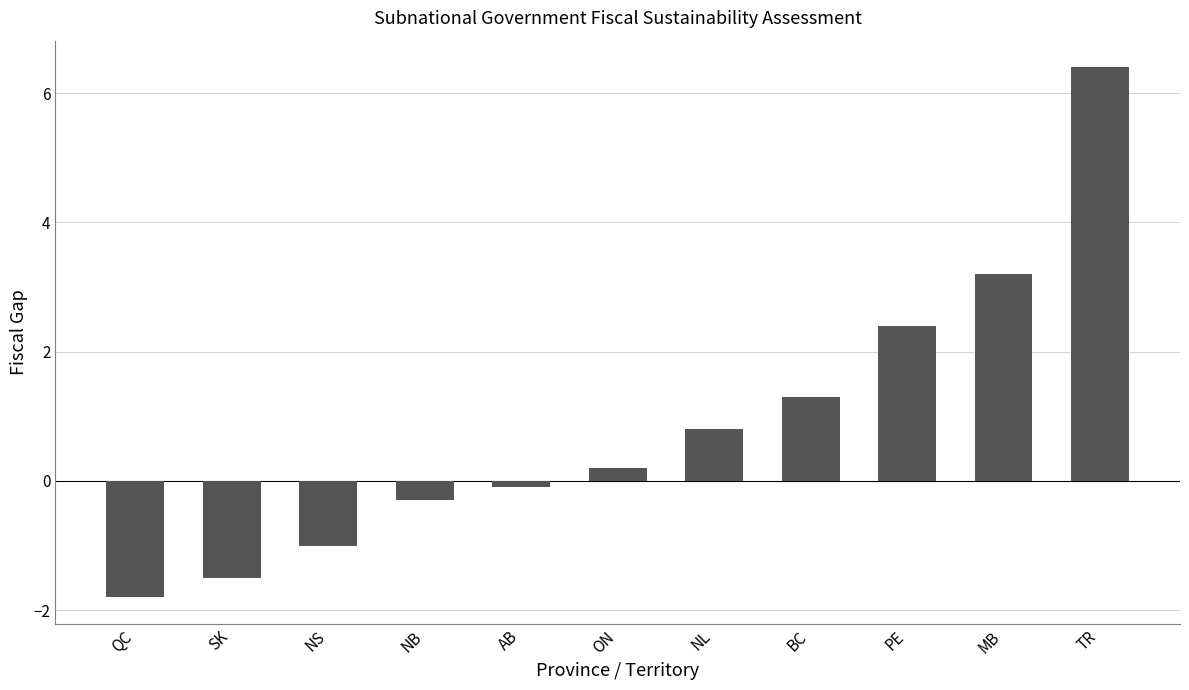

How many positive values are there?

6